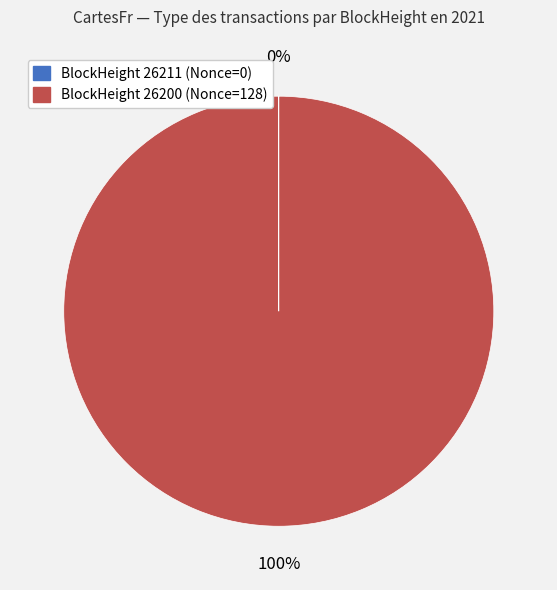

Does any single category account for the majority?

Yes